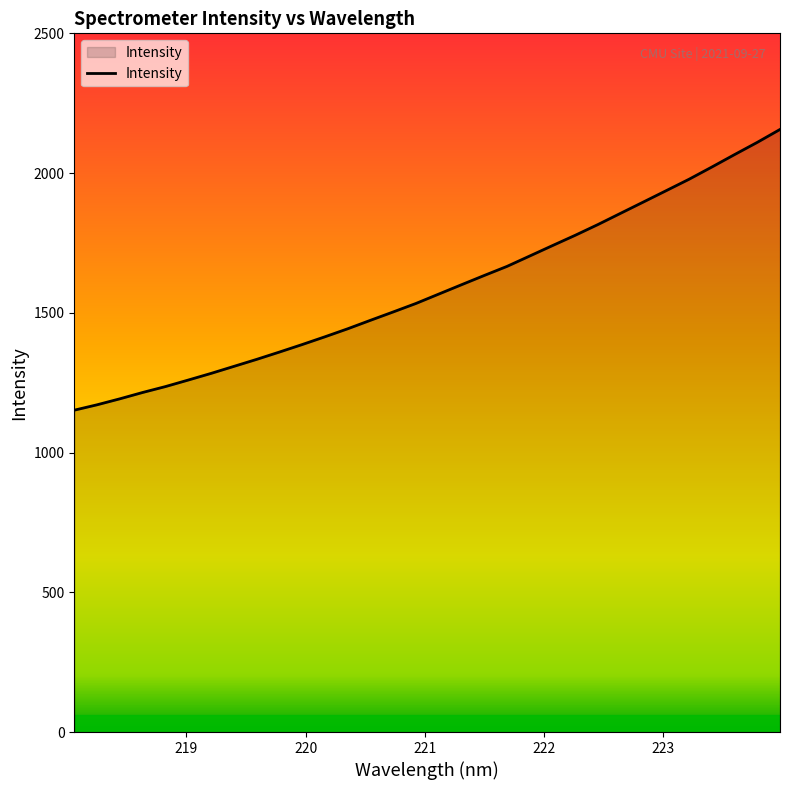

What is the maximum value shown in the chart?

2156.1